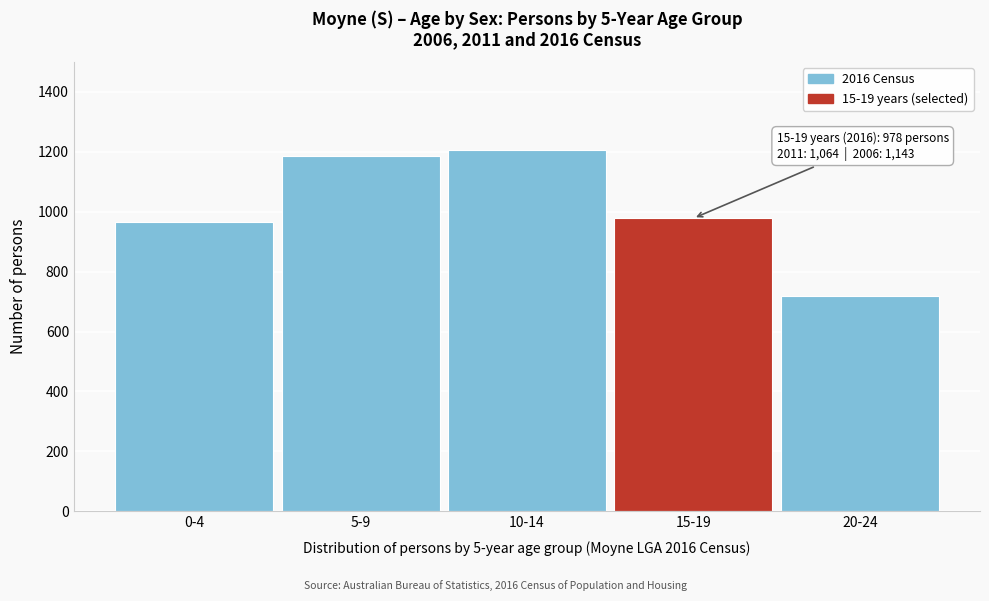

Reading right to left, transcribe all the data shown in this chart.

20-24=717	15-19=978	10-14=1207	5-9=1187	0-4=967